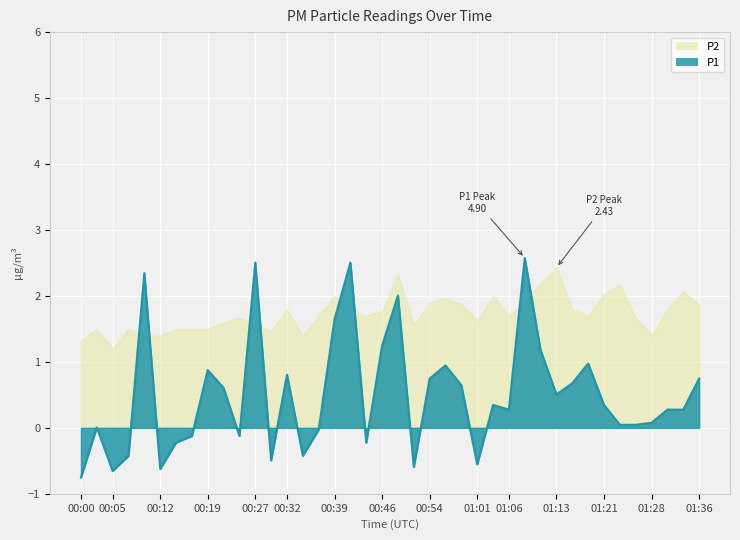

What is the label of the 21st point from the right?

00:46